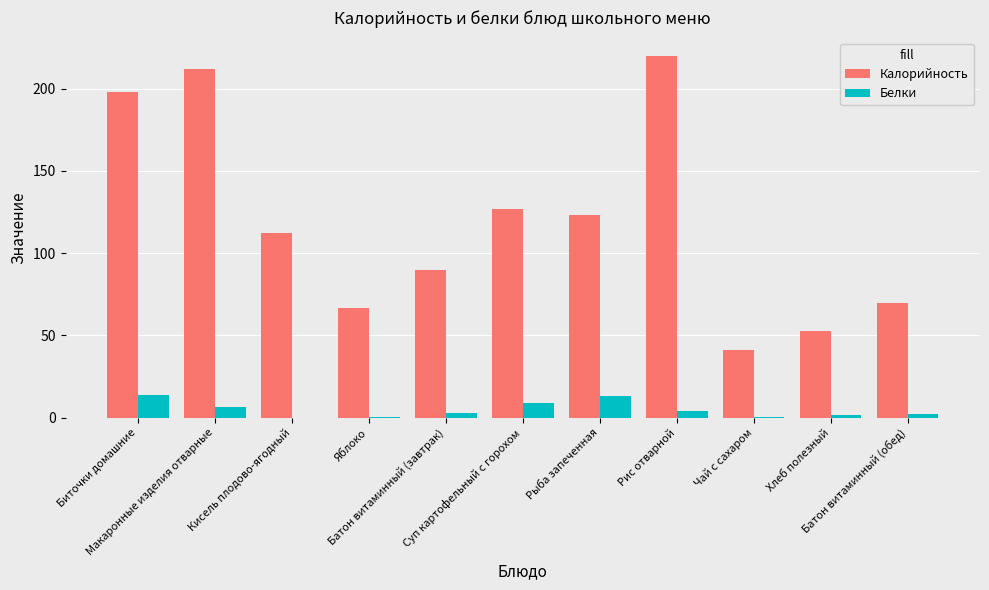

What is the maximum value for Белки?

13.8